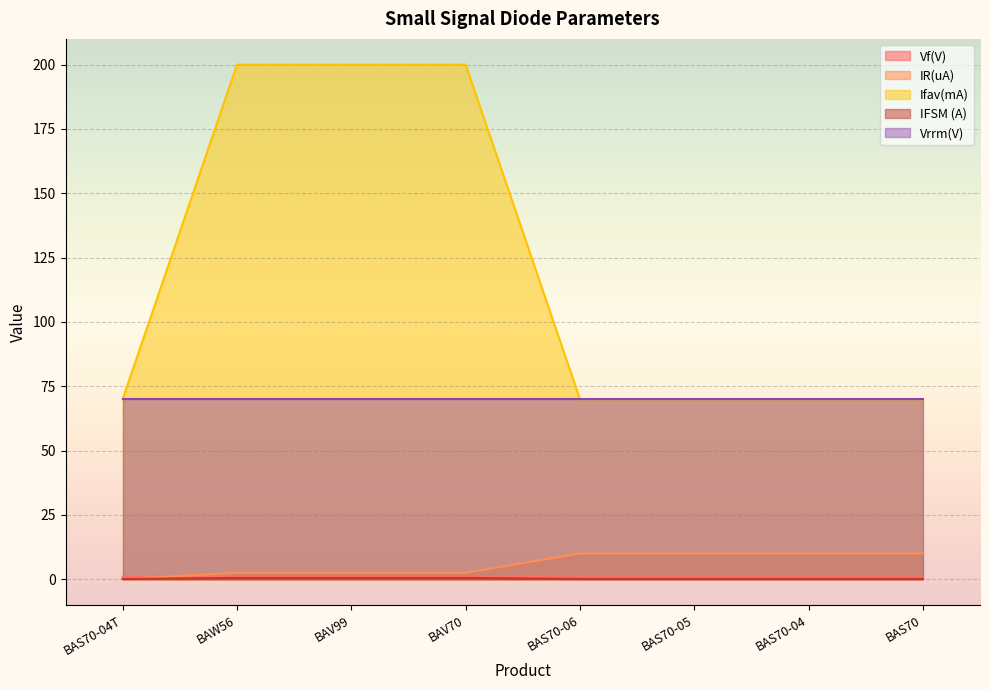

True or false: Ifav(mA) and Vf(V) cross at least once.

False